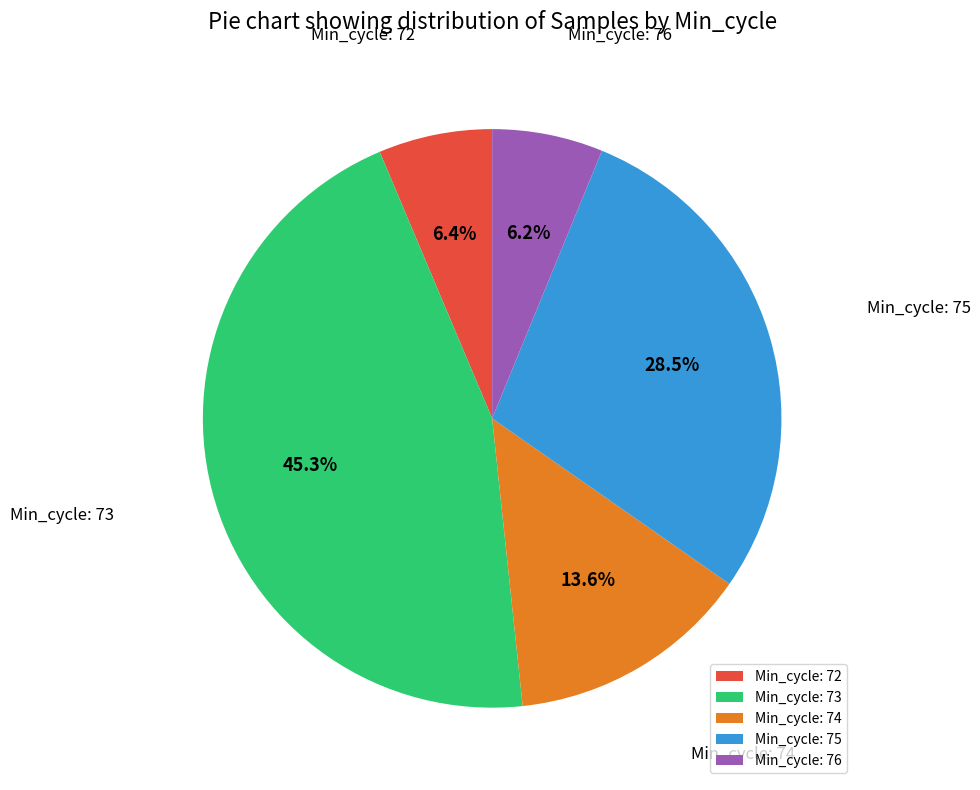

Is there any slice that represents more than half of the pie?

No